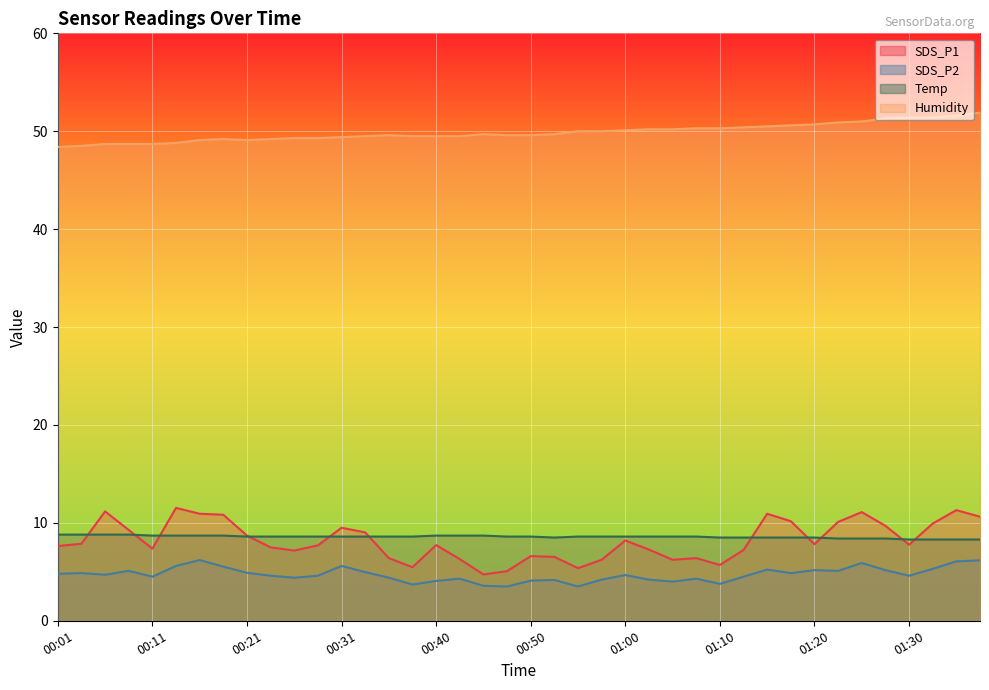

List the labels in order of Humidity value, smallest first.

00:01, 00:03, 00:06, 00:08, 00:11, 00:13, 00:16, 00:21, 00:18, 00:23, 00:26, 00:28, 00:31, 00:33, 00:38, 00:40, 00:43, 00:35, 00:48, 00:50, 00:45, 00:53, 00:55, 00:58, 01:00, 01:03, 01:05, 01:07, 01:10, 01:12, 01:15, 01:17, 01:20, 01:22, 01:25, 01:27, 01:30, 01:32, 01:35, 01:37